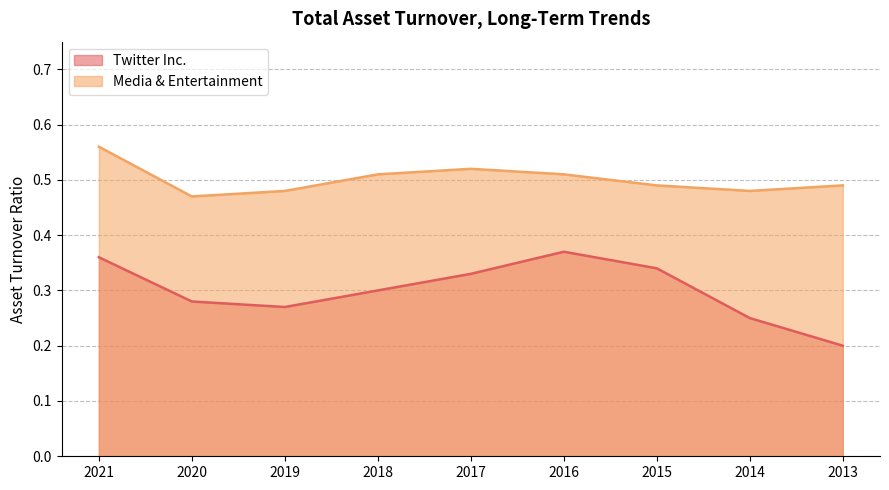

True or false: Twitter Inc. and Media & Entertainment intersect in this chart.

False